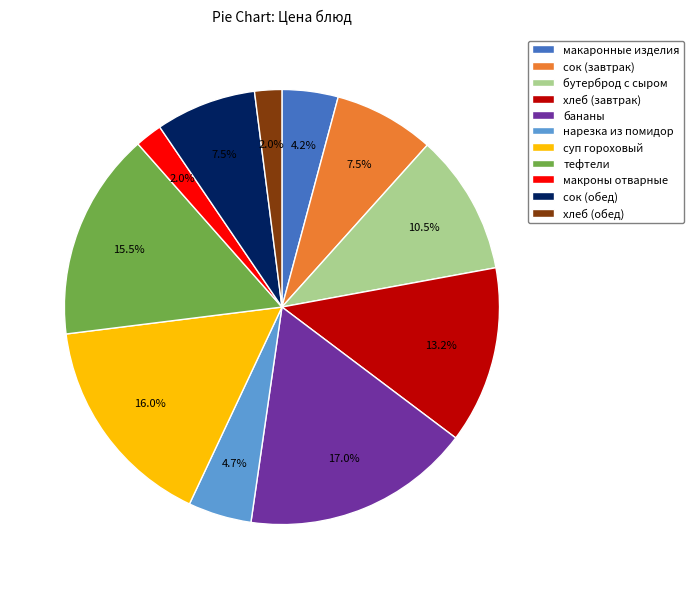

Count the number of slices in the pie.

11